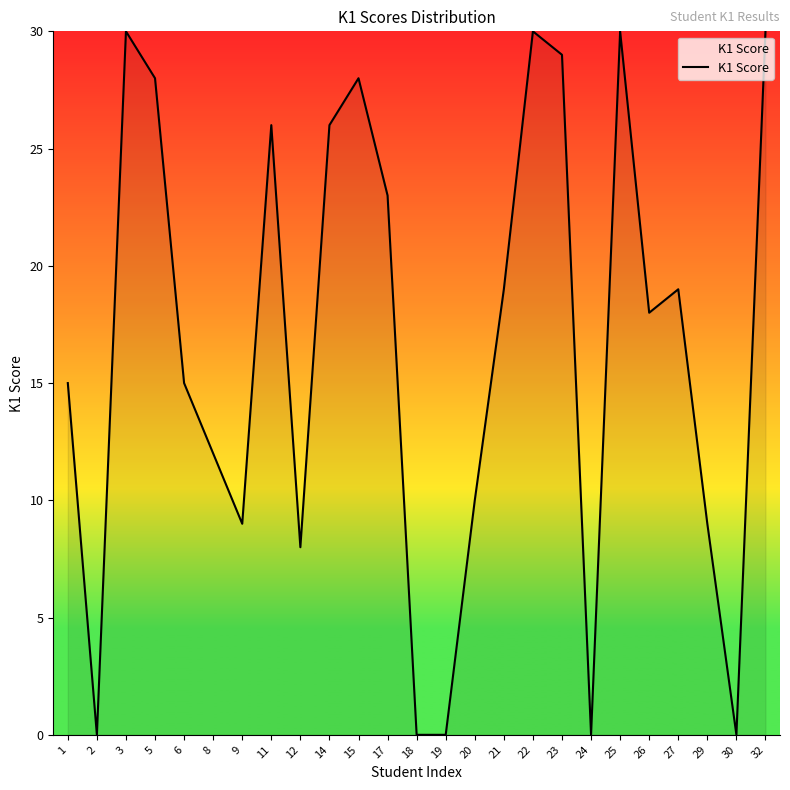

At which label does the data first exceed 18?

3